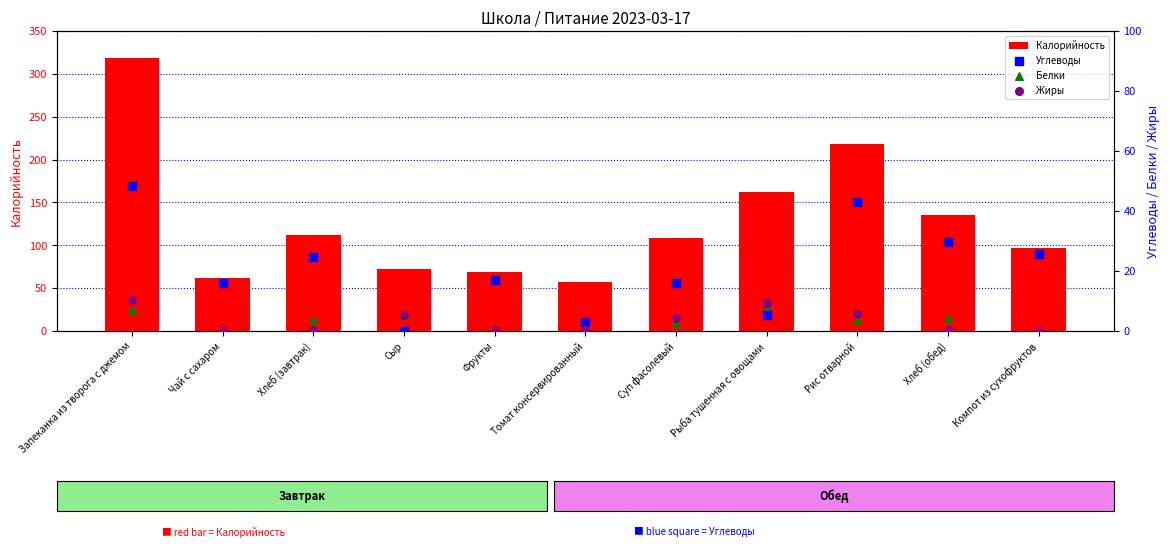

What are all the series names shown in the legend?

Калорийность, Углеводы, Белки, Жиры